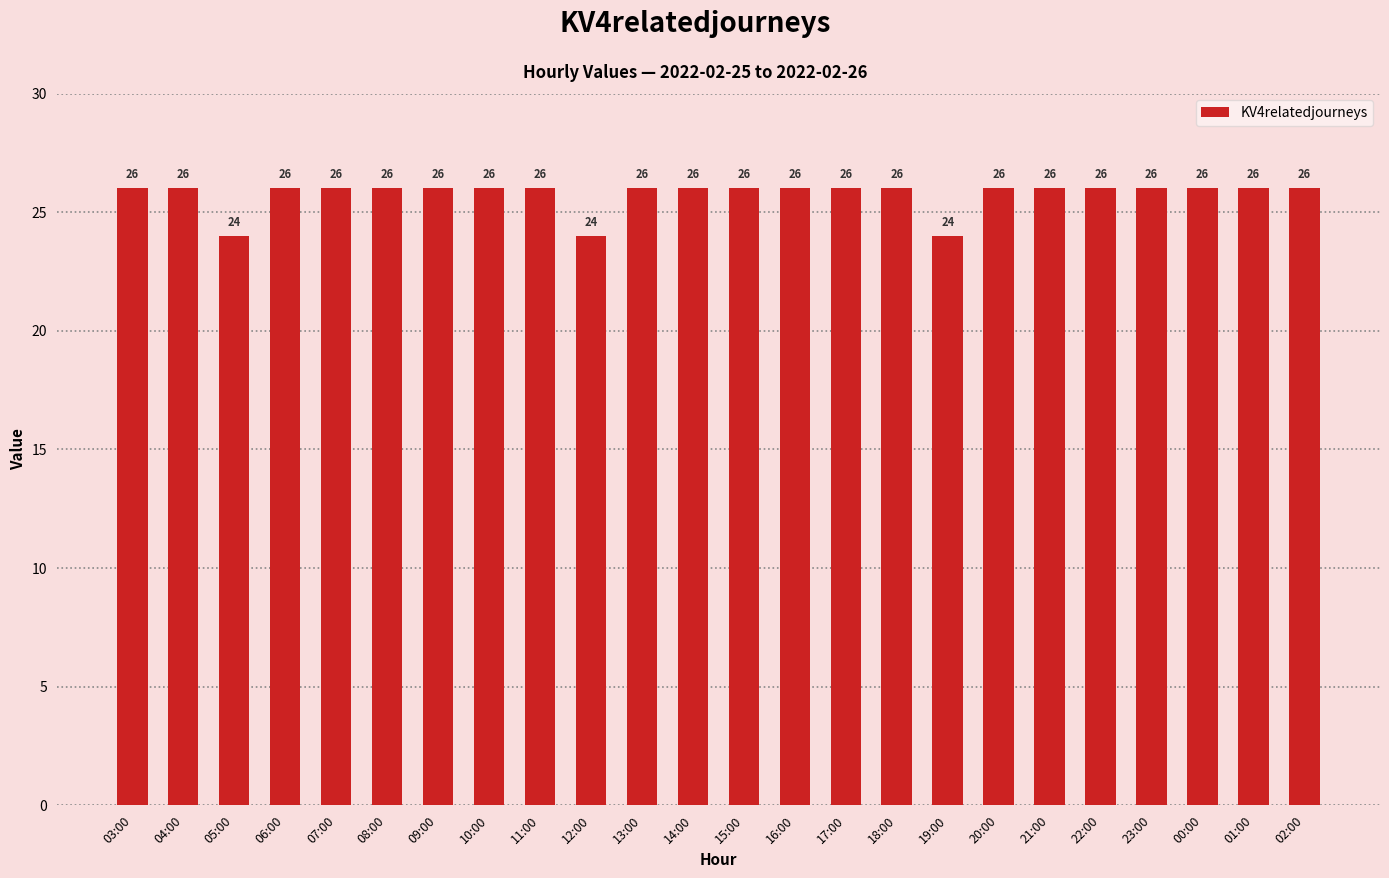

Does the chart contain any negative values?

No